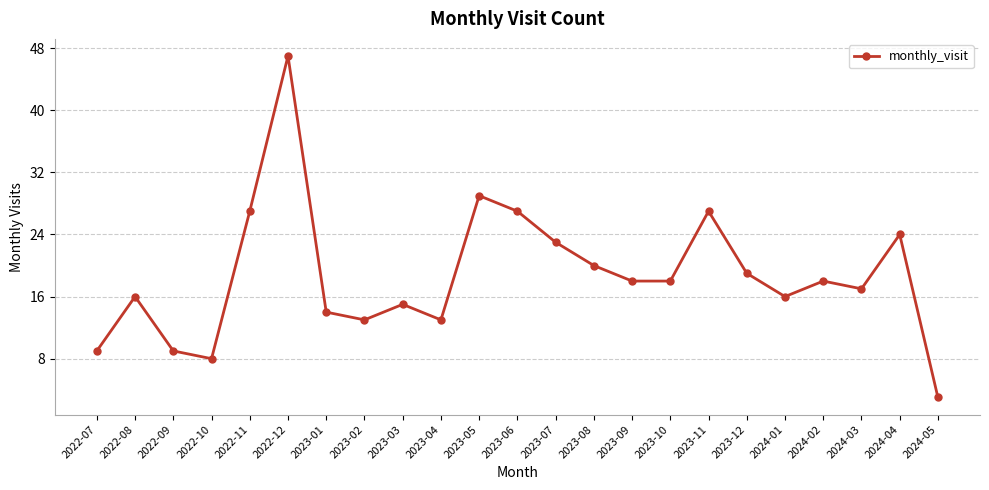

The value at 2023-12 is 29. True or false?

False